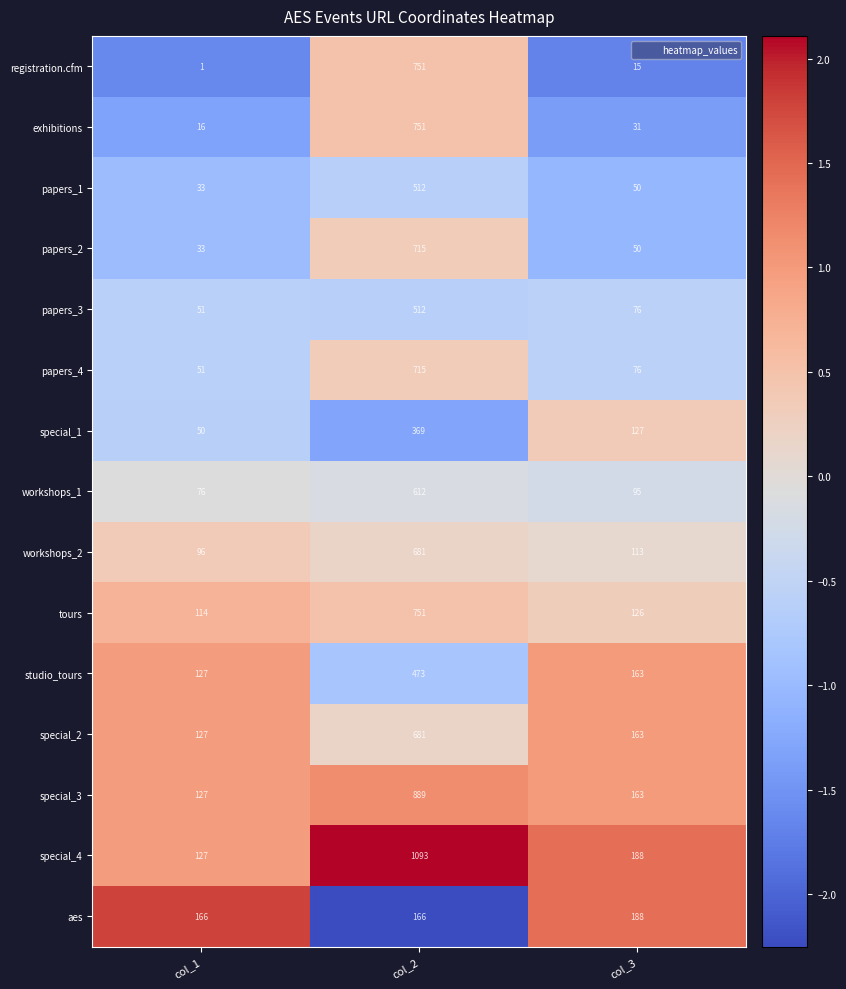

Which label corresponds to the largest value in the chart?

col_2